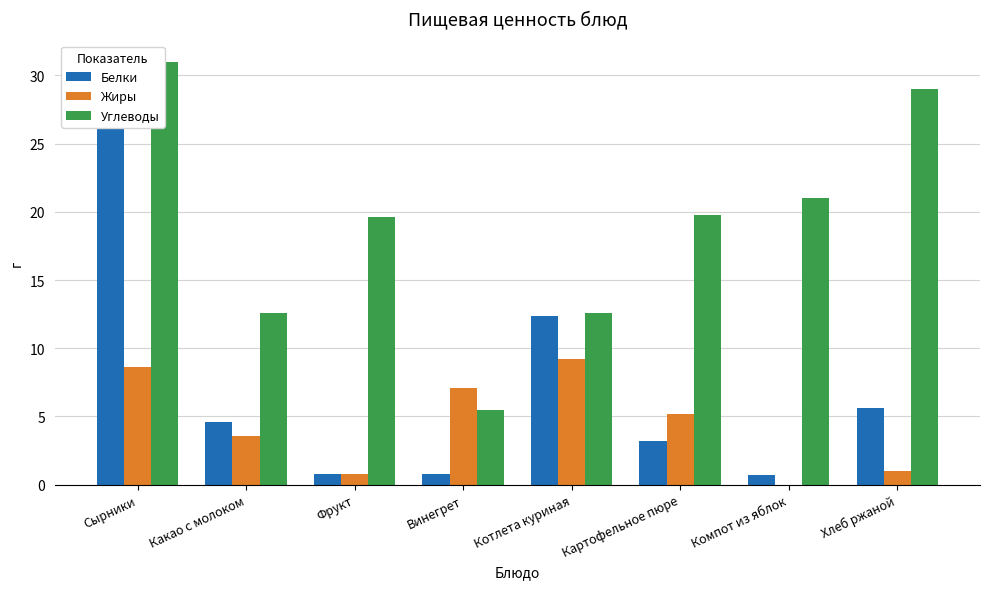

At which label does Белки first exceed 4?

Сырники